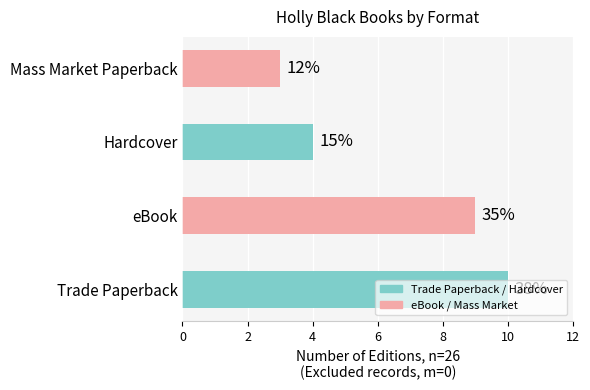

What is the label of the 3rd bar from the right?

eBook